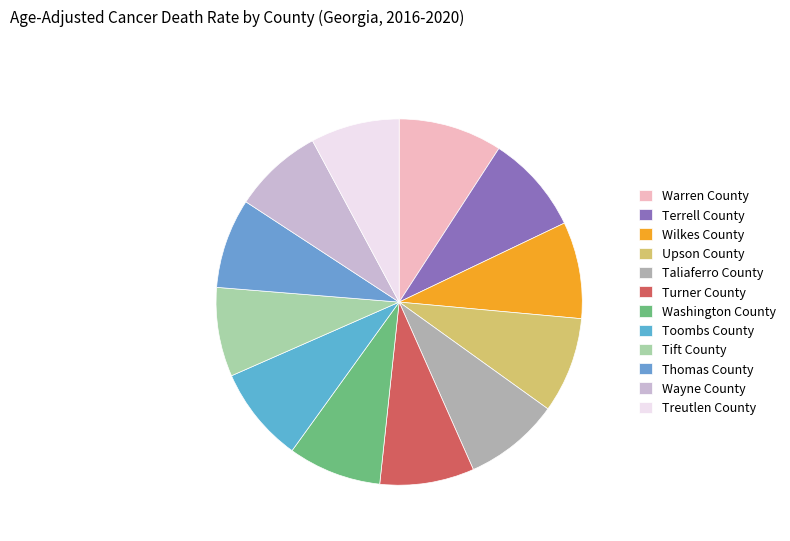

Rank the categories by value from highest to lowest.

Warren County, Terrell County, Wilkes County, Toombs County, Upson County, Taliaferro County, Turner County, Washington County, Thomas County, Wayne County, Tift County, Treutlen County